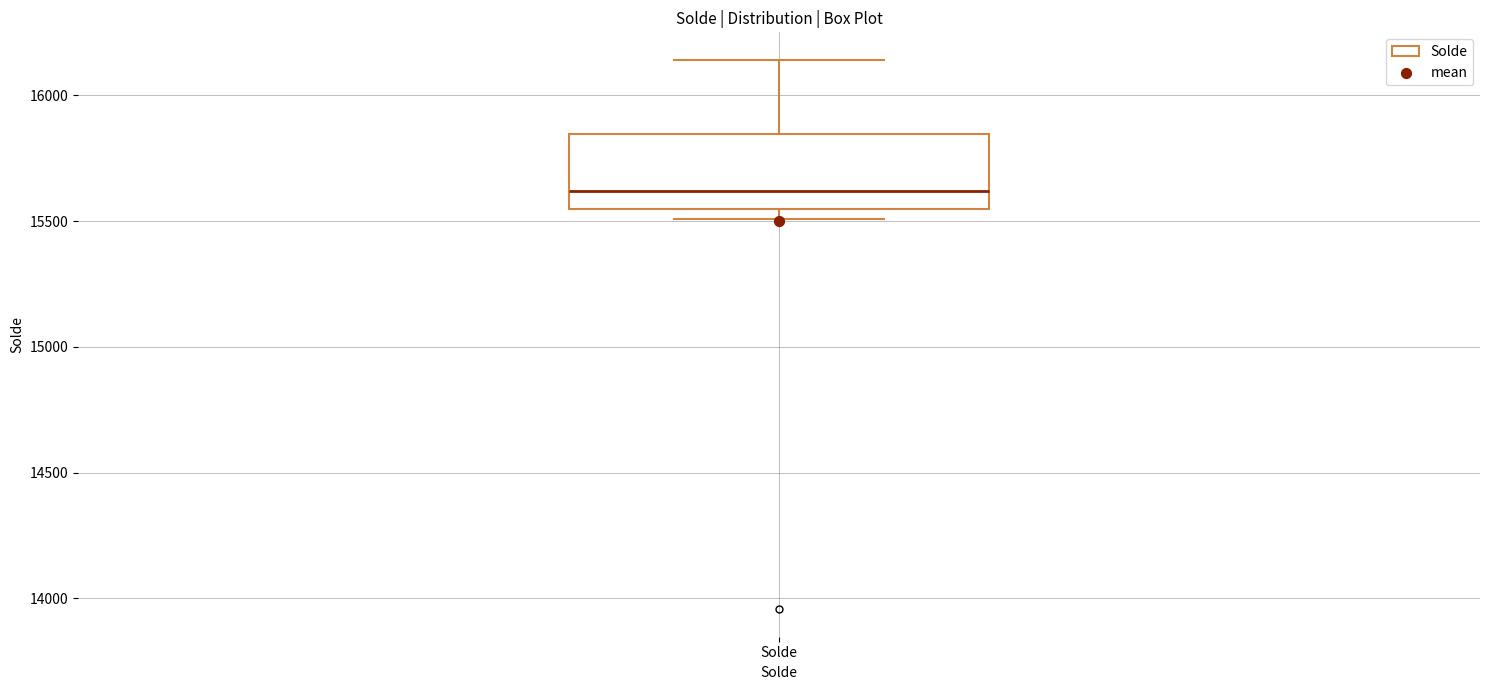

Transcribe this box plot: give where the median line is, the range the box spans, and where the two whiskers end, as read against the y-axis. The values are not printed on the chart, so give them approximately, as read against the axis.

median 15600, box 15550 to 15850, whiskers 15500 to 16150